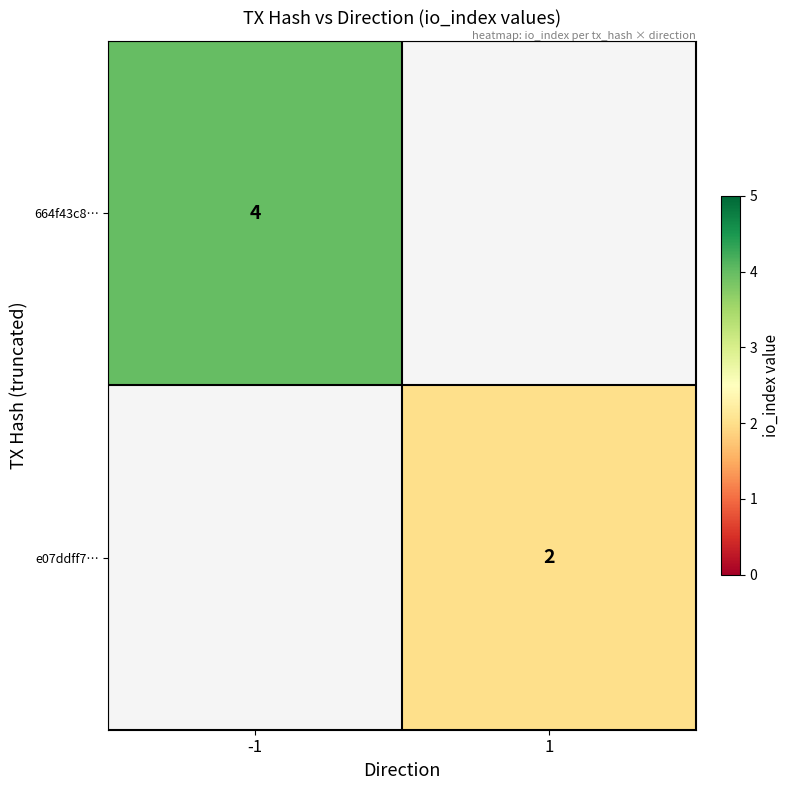

True or false: e07ddff7… has a value of 1 at 1.

False